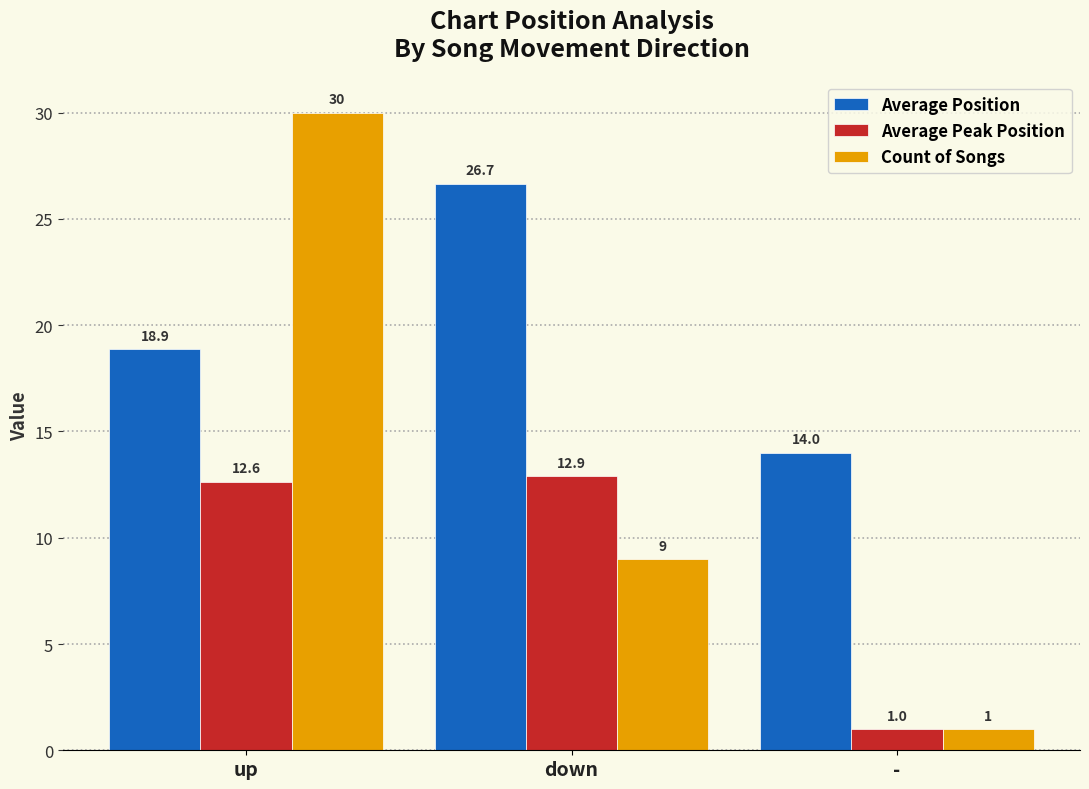

At which category does the chart reach its minimum across all series?

-